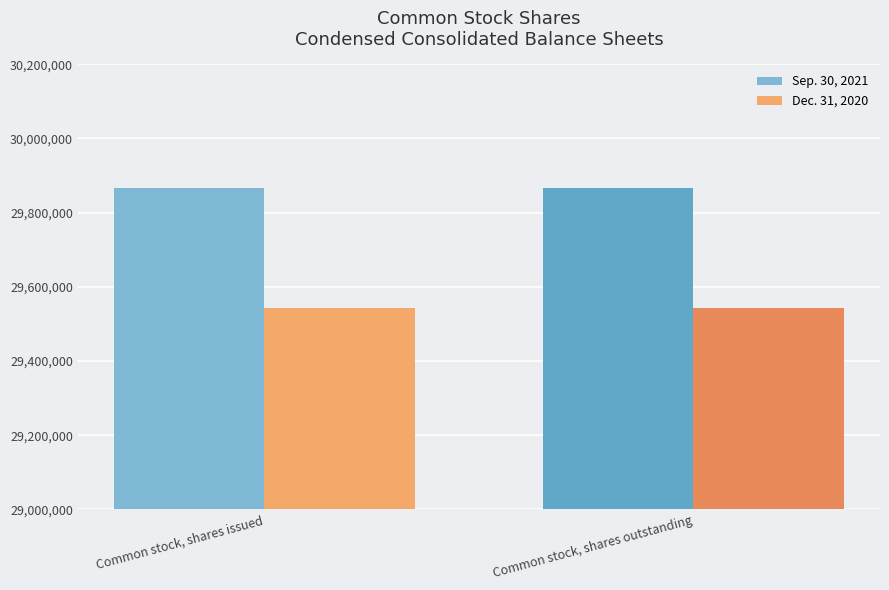

The Sep. 30, 2021 series shows 29867263 at Common stock, shares outstanding. True or false?

True